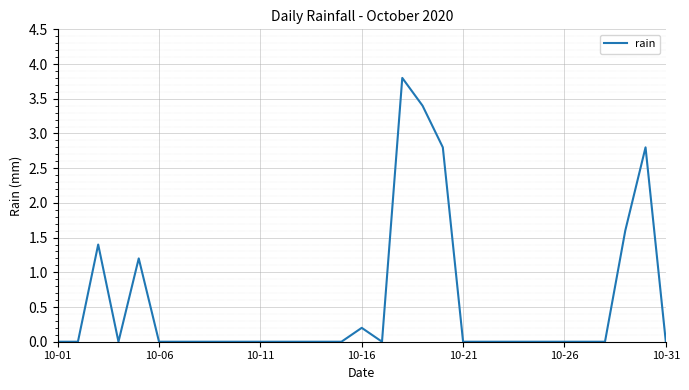

What is the difference between the maximum and minimum values?

3.8